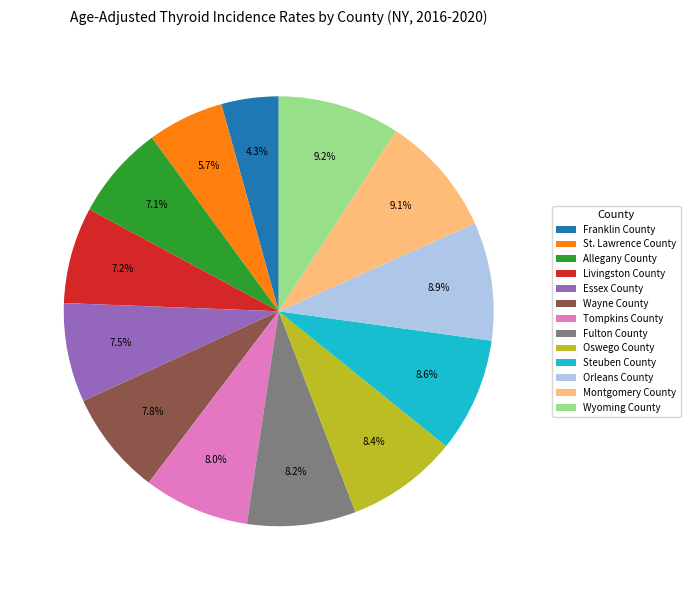

How much of the chart is everything except Steuben County?

91.4%